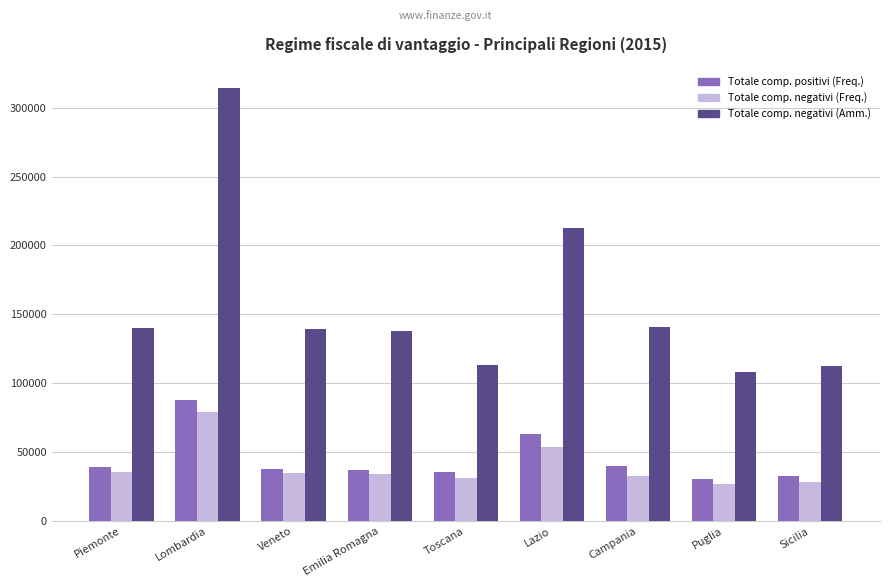

What are all the series names shown in the legend?

Totale comp. positivi (Freq.), Totale comp. negativi (Freq.), Totale comp. negativi (Amm.)